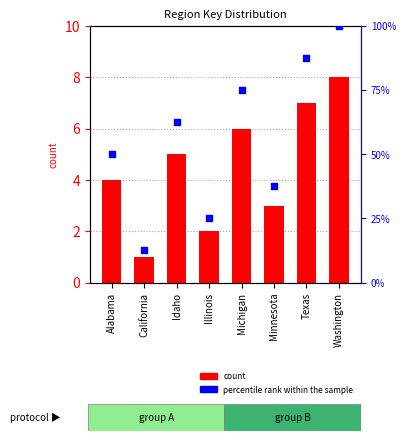

What is the total value across all series at Michigan?

81.0